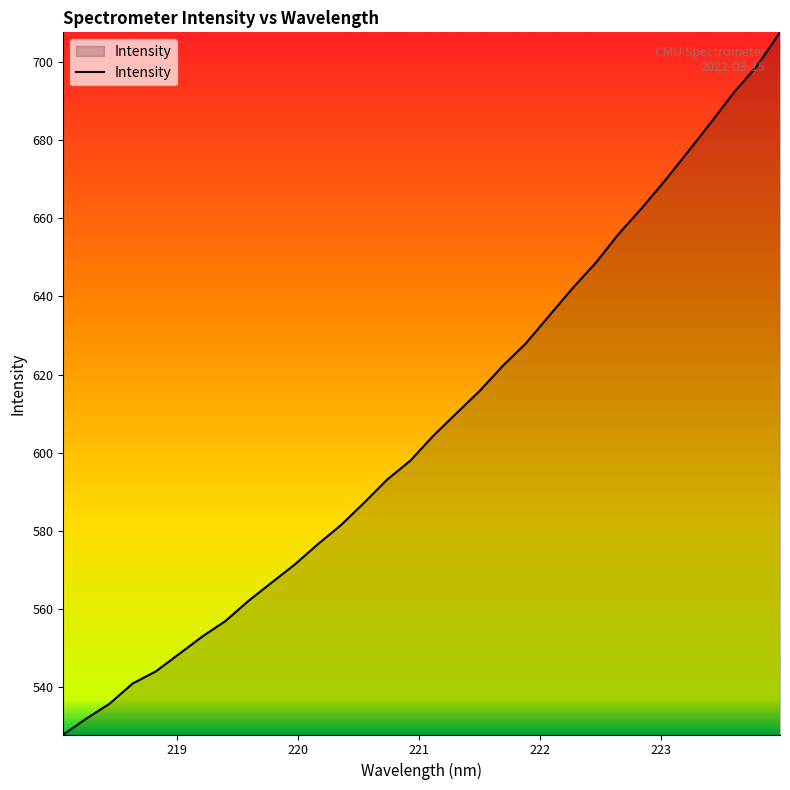

What is the maximum value shown in the chart?

707.6